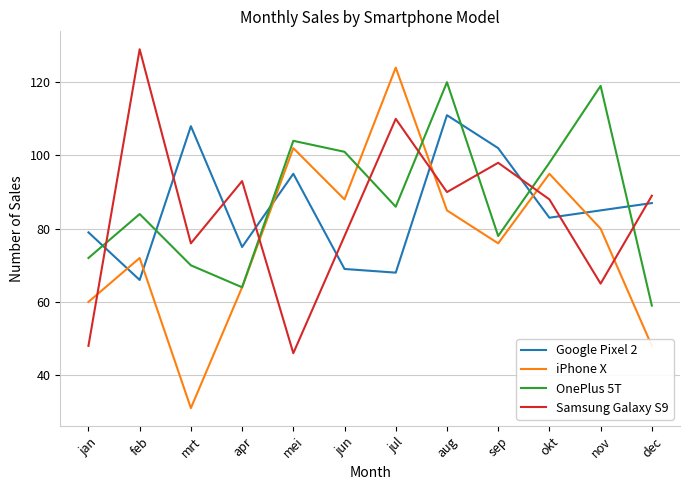

True or false: iPhone X has a value of 133 at mei.

False